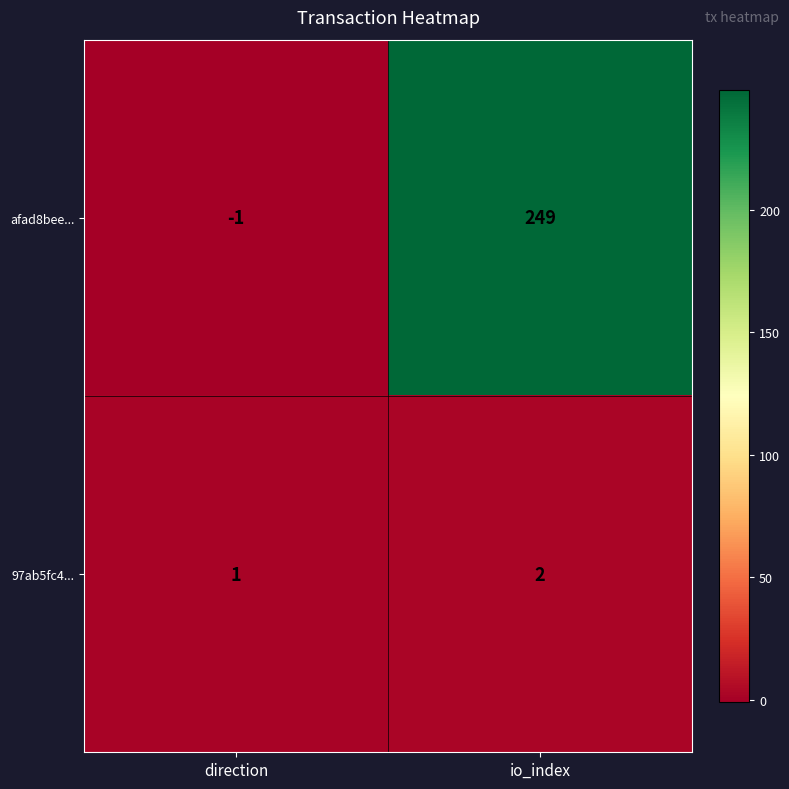

What is the difference between the highest and lowest values at io_index?

247